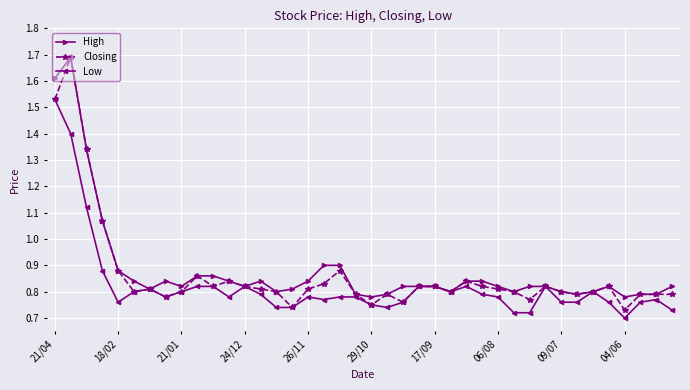

True or false: Low has more than 1 interior local peaks.

True